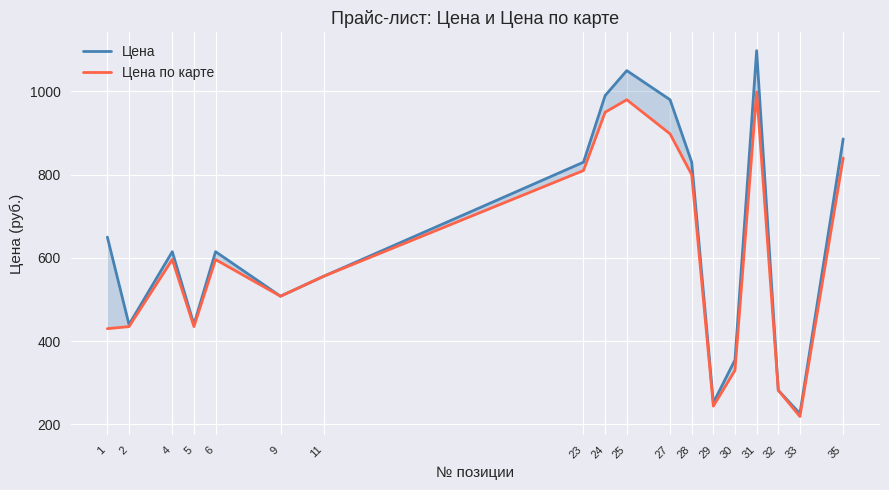

True or false: Цена and Цена по карте cross at least once.

False